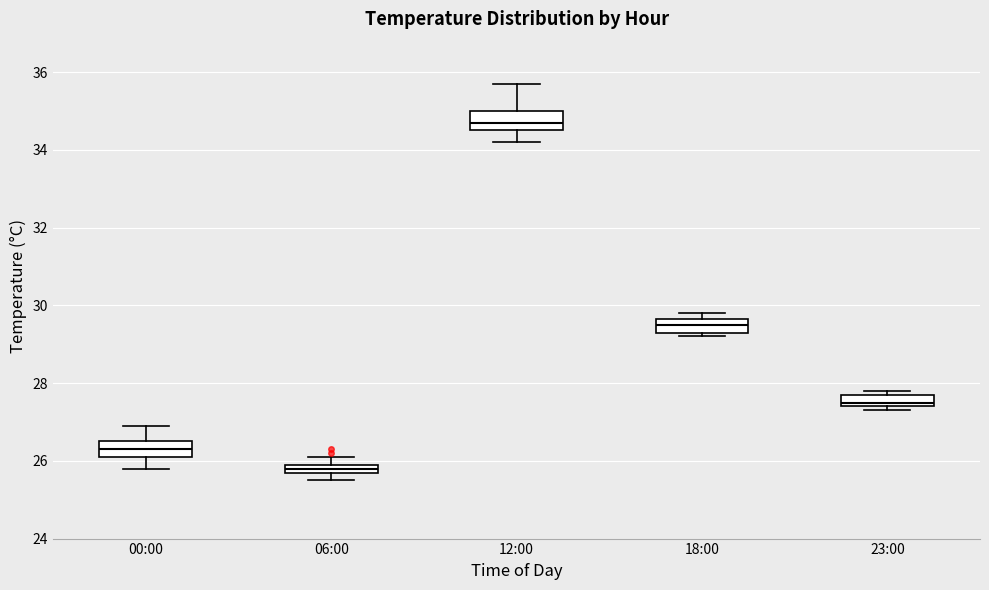

Where is the upper edge of the box for 18:00 on the y-axis? The values are not printed on the chart, so give them approximately, as read against the axis.

29.6